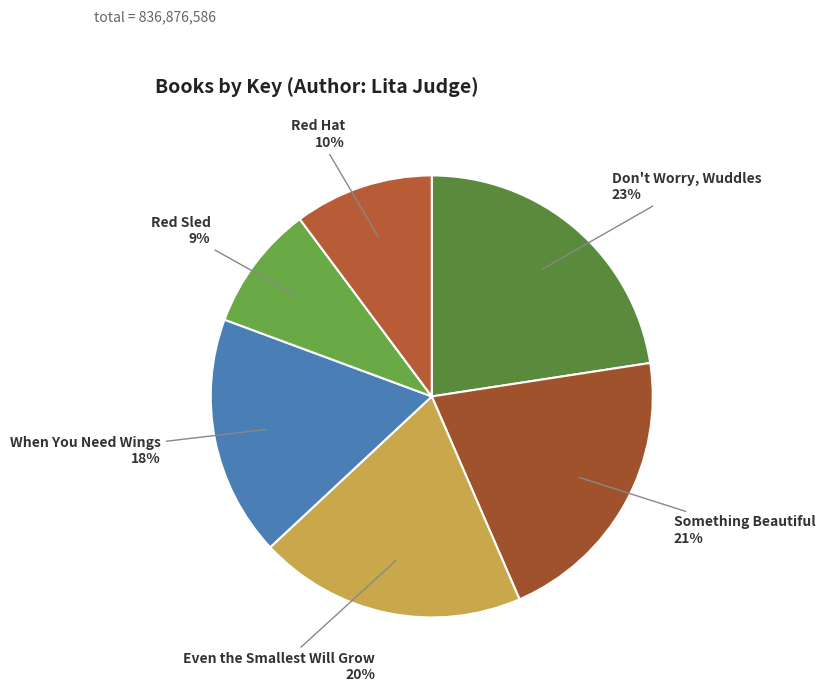

Between Even the Smallest Will Grow and Something Beautiful, which is larger?

Something Beautiful